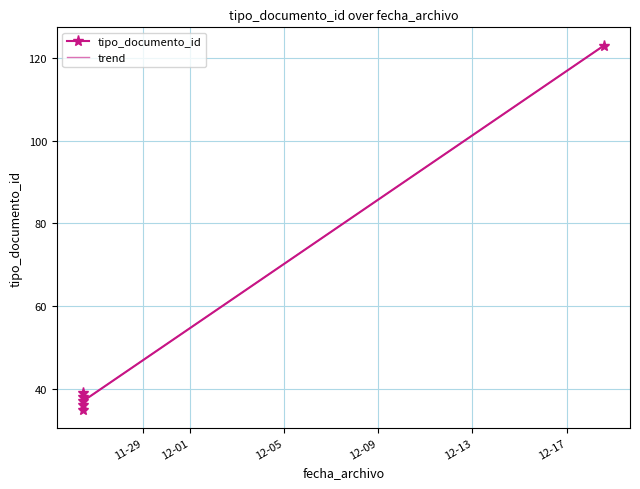

Reading left to right, what are all the values shown in this chart?

tipo_documento_id: 35.0	38.0	36.0	39.0	37.0	123.0
trend: 37.0	37.0	37.0	37.0	37.0	123.0